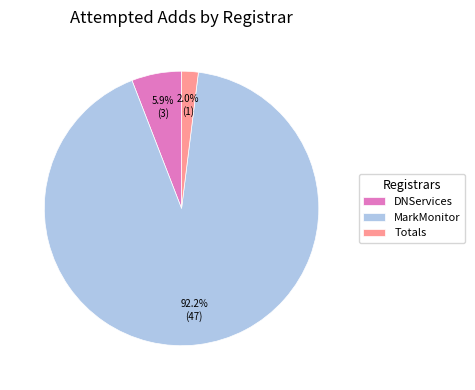

Does MarkMonitor account for over 50% of the chart?

Yes